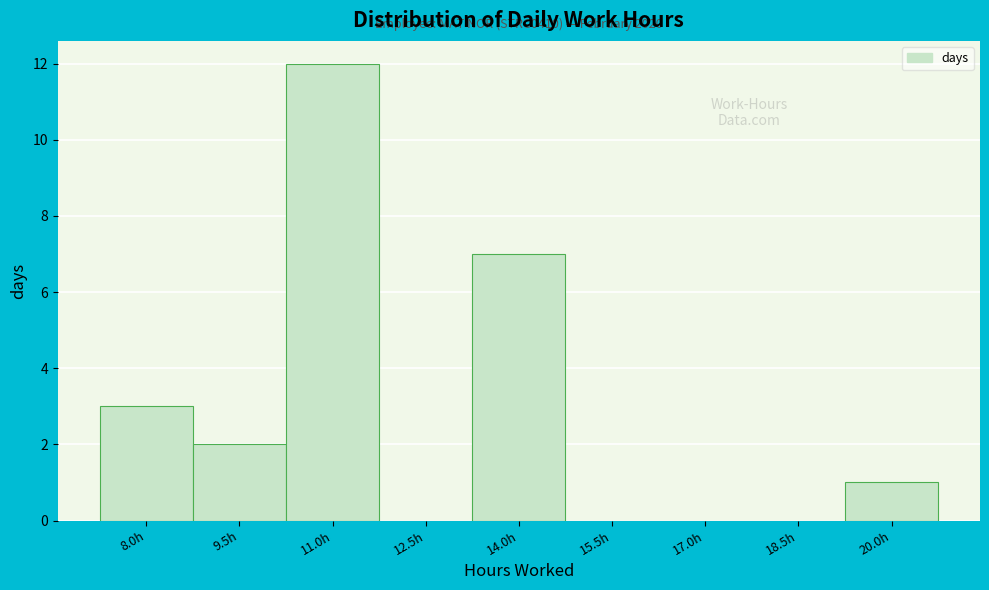

Reading left to right, extract all data points from this chart.

8.0h=3	9.5h=2	11.0h=12	12.5h=0	14.0h=7	15.5h=0	17.0h=0	18.5h=0	20.0h=1